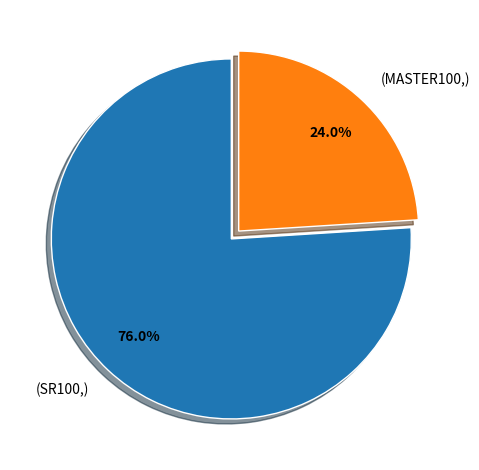

Between (MASTER100,) and (SR100,), which is larger?

(SR100,)